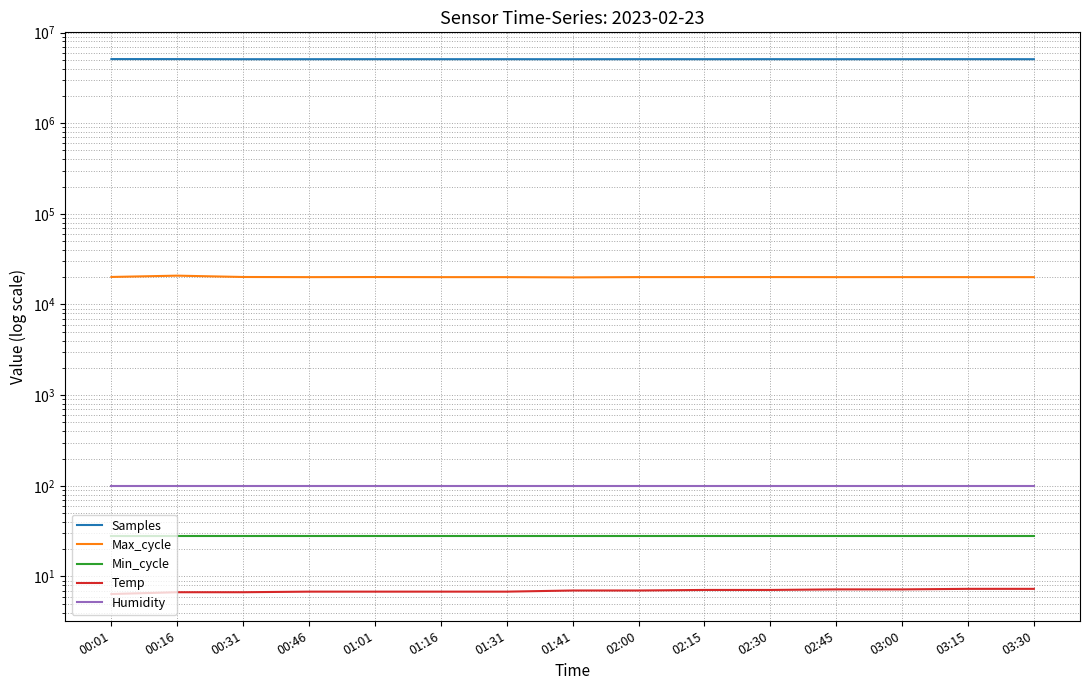

What is the difference between the second highest and second lowest values in the Max_cycle series?

92.0